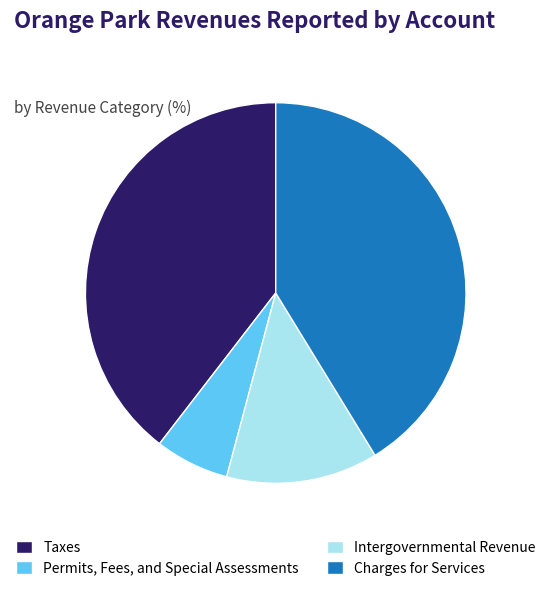

Approximately how many times larger is the value at Intergovernmental Revenue compared to Charges for Services?

0.3